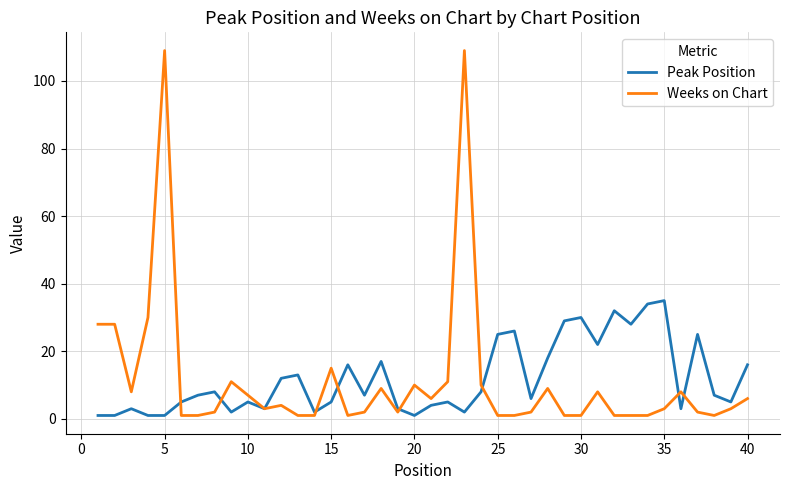

Which series has the largest range (max minus min)?

Weeks on Chart